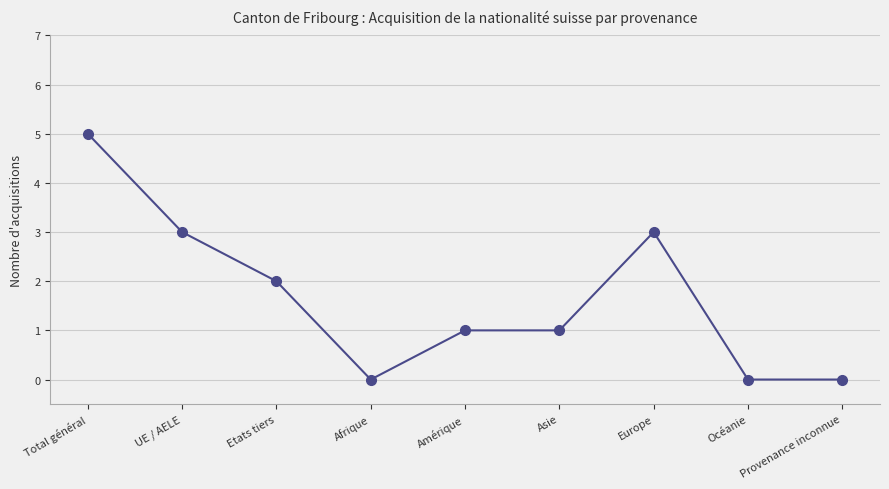

What is the label of the 2nd point from the left?

UE / AELE